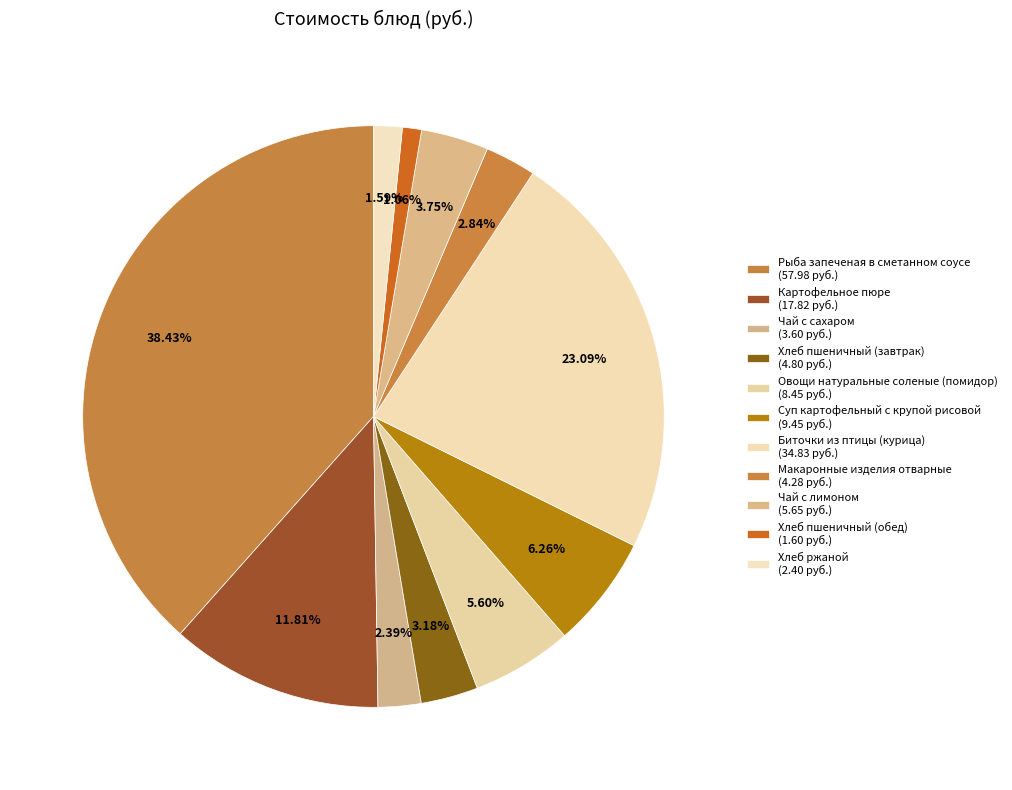

To the nearest percent, what portion does Хлеб ржаной represent?

2%